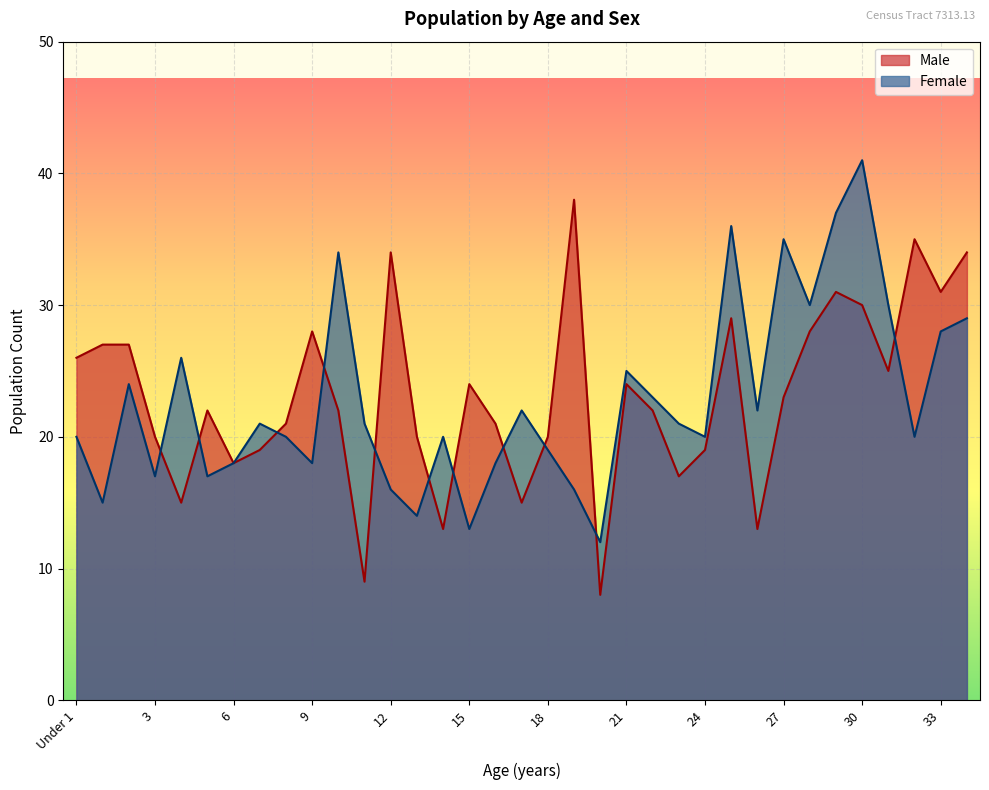

Count the number of data series in this chart.

2